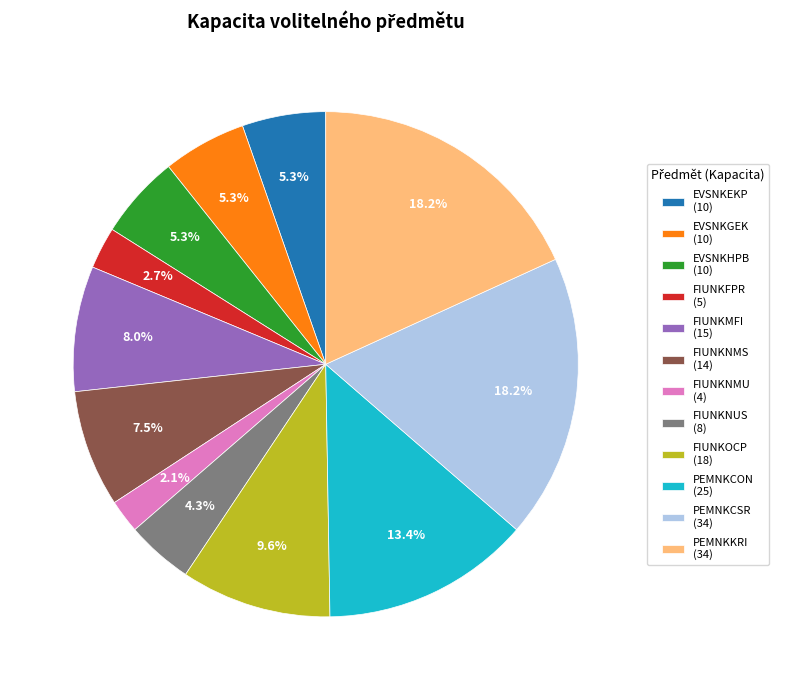

What is the ratio of the value at FIUNKNMS (14) to the value at FIUNKFPR (5)?

2.8